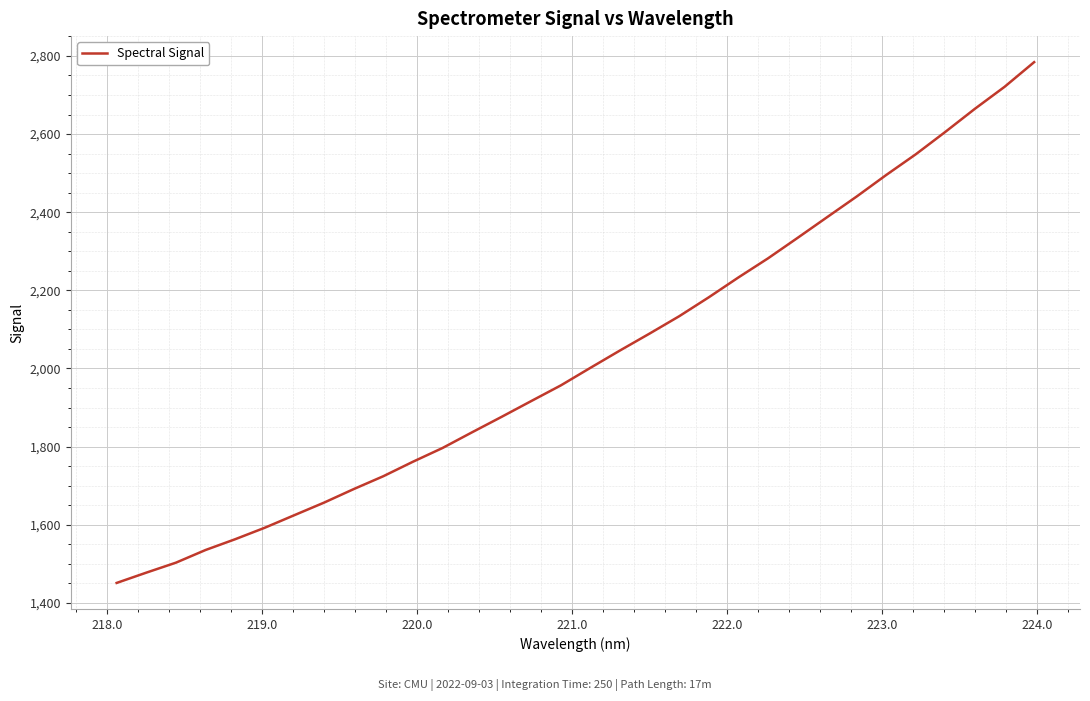

What is the greatest value displayed?

2784.0